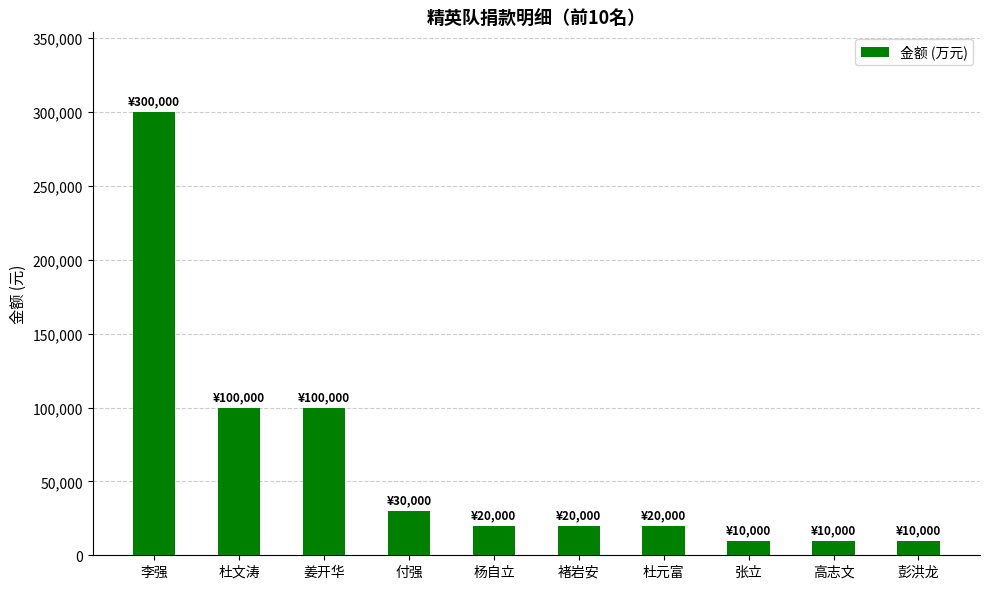

What is the sum of all values?

620000